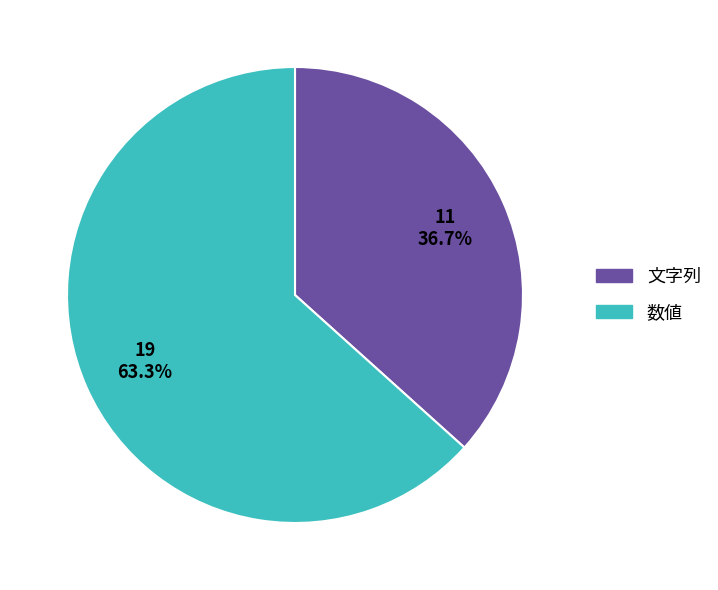

To the nearest percent, what is the average slice percentage?

50%